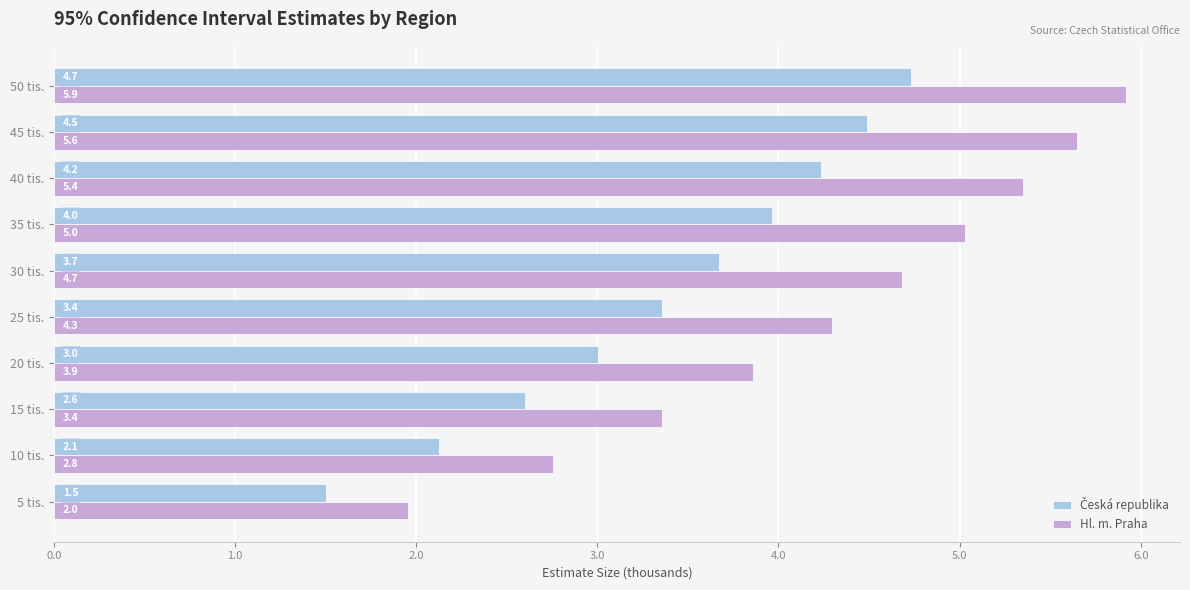

Which series has the largest total across all categories?

Hl. m. Praha